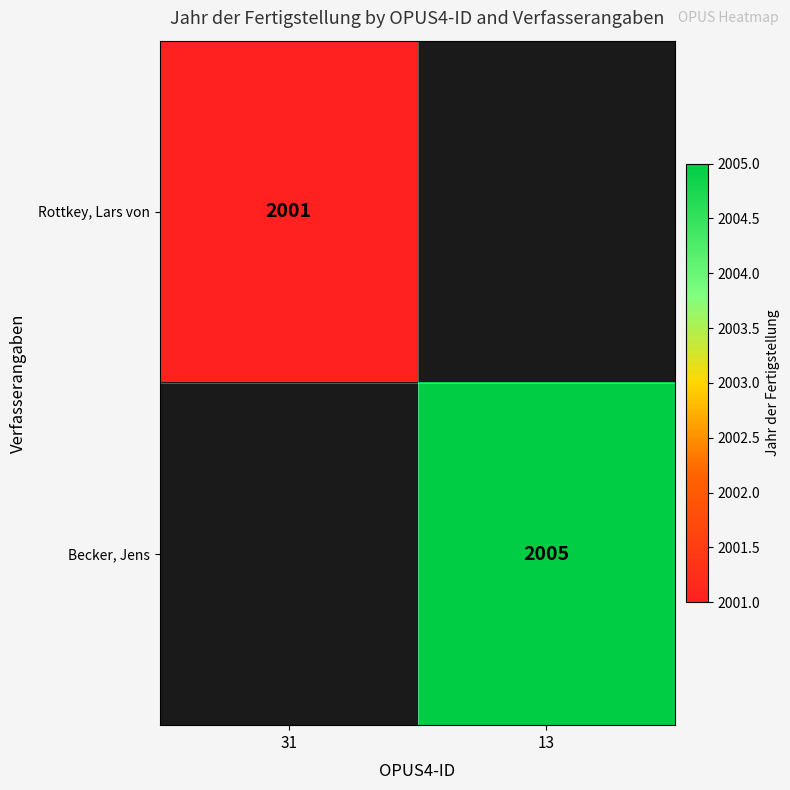

Is it true that Becker, Jens equals 1142 at 13?

False